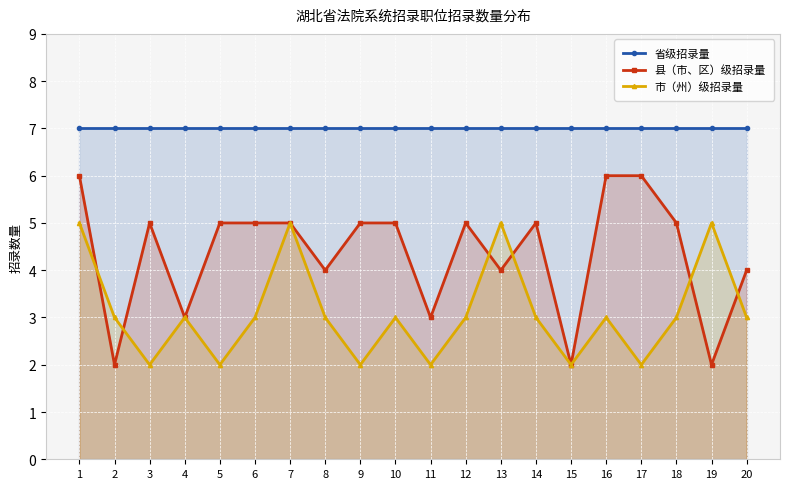

At which category is the sum across all series the highest?

1